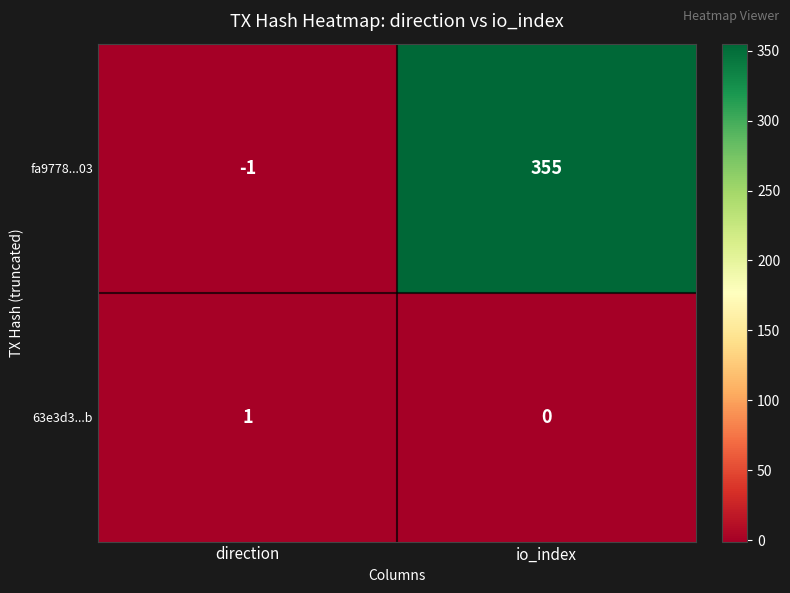

Which series changed the most between direction and io_index?

fa9778...03